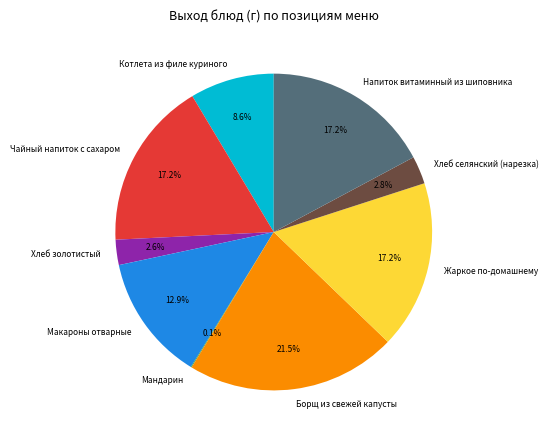

What is the largest slice in the pie chart?

Борщ из свежей капусты